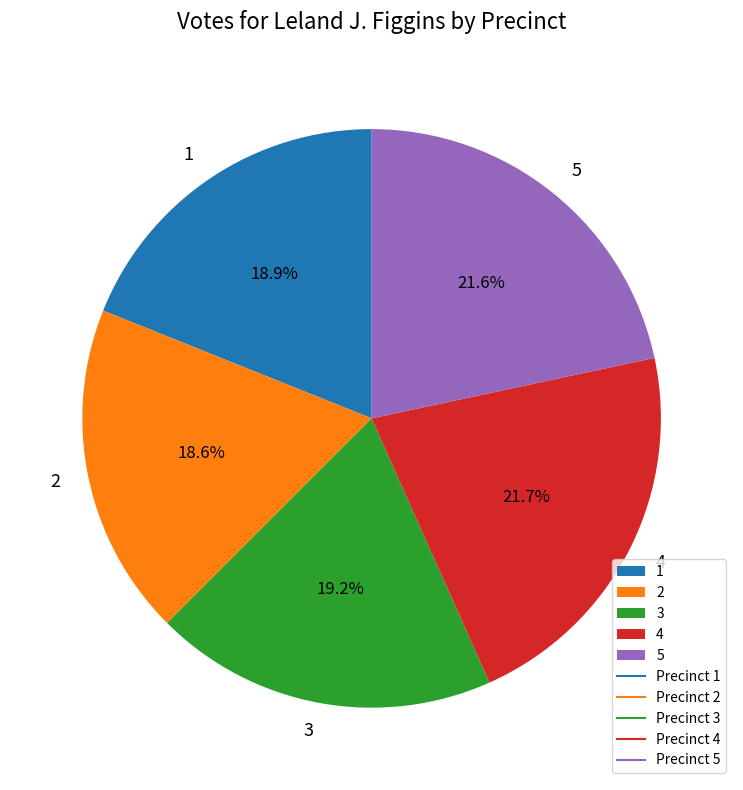

To the nearest percent, what percentage of the pie is 4?

22%